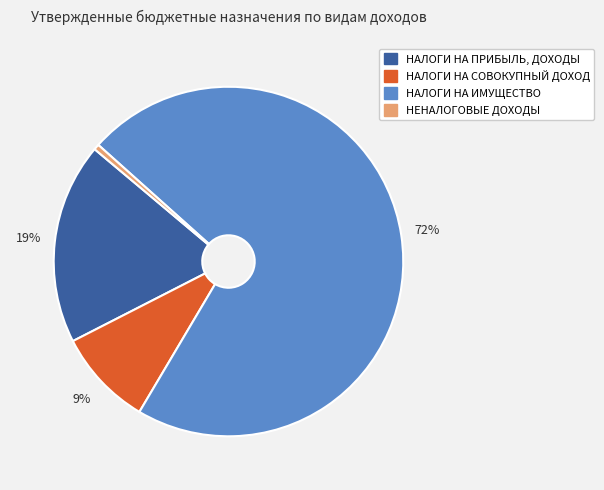

Is it true that НАЛОГИ НА ИМУЩЕСТВО is 83% of the pie?

False